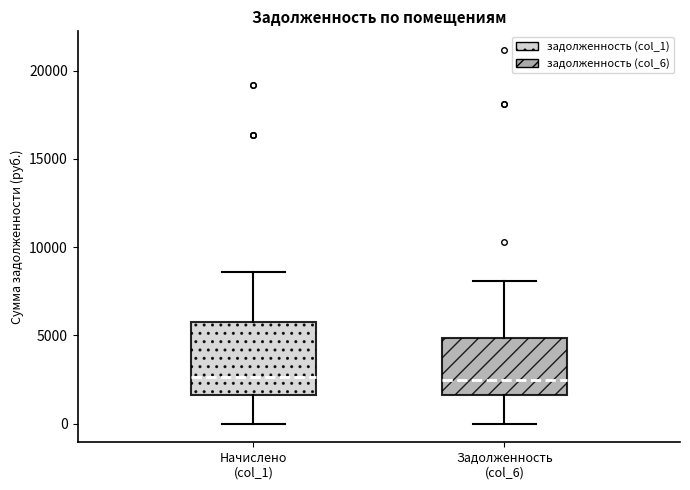

Reading left to right, read every box against the y-axis: the position of its median line, the range the box covers, and the ends of its whiskers. The values are not printed on the chart, so give them approximately, as read against the axis.

Начислено (col_1): median 2500, box 1500 to 6000, whiskers 0 to 8500
Задолженность (col_6): median 2500, box 1500 to 5000, whiskers 0 to 8000